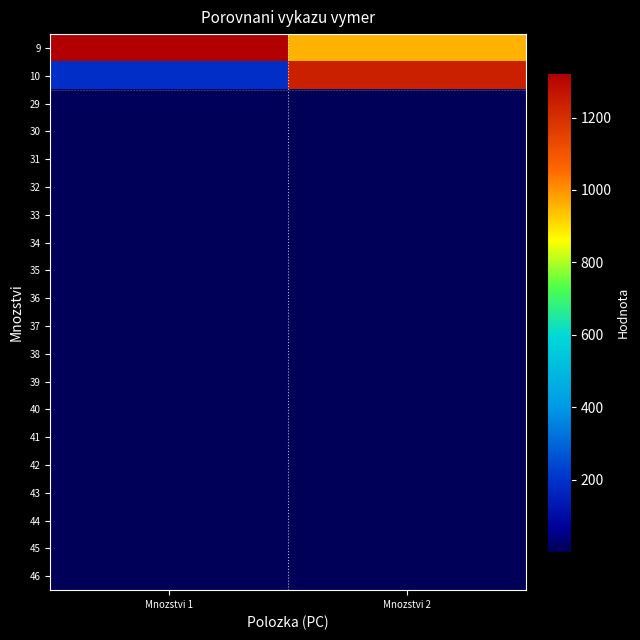

Reading right to left, transcribe all the data shown in this chart.

9: Mnozstvi 2=960.2	Mnozstvi 1=1323.9
10: Mnozstvi 2=1237.6	Mnozstvi 1=188.0
29: Mnozstvi 2=1.0	Mnozstvi 1=1.0
30: Mnozstvi 2=1.0	Mnozstvi 1=1.0
31: Mnozstvi 2=1.0	Mnozstvi 1=1.0
32: Mnozstvi 2=2.0	Mnozstvi 1=2.0
33: Mnozstvi 2=2.0	Mnozstvi 1=2.0
34: Mnozstvi 2=1.0	Mnozstvi 1=1.0
35: Mnozstvi 2=1.0	Mnozstvi 1=1.0
36: Mnozstvi 2=1.0	Mnozstvi 1=1.0
37: Mnozstvi 2=1.0	Mnozstvi 1=1.0
38: Mnozstvi 2=1.0	Mnozstvi 1=1.0
39: Mnozstvi 2=1.0	Mnozstvi 1=1.0
40: Mnozstvi 2=1.0	Mnozstvi 1=1.0
41: Mnozstvi 2=1.0	Mnozstvi 1=1.0
42: Mnozstvi 2=1.0	Mnozstvi 1=1.0
43: Mnozstvi 2=1.0	Mnozstvi 1=1.0
44: Mnozstvi 2=1.0	Mnozstvi 1=1.0
45: Mnozstvi 2=1.0	Mnozstvi 1=1.0
46: Mnozstvi 2=1.0	Mnozstvi 1=1.0